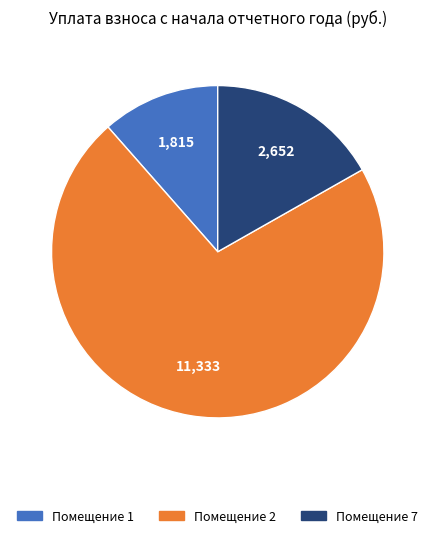

Does any single category account for the majority?

Yes